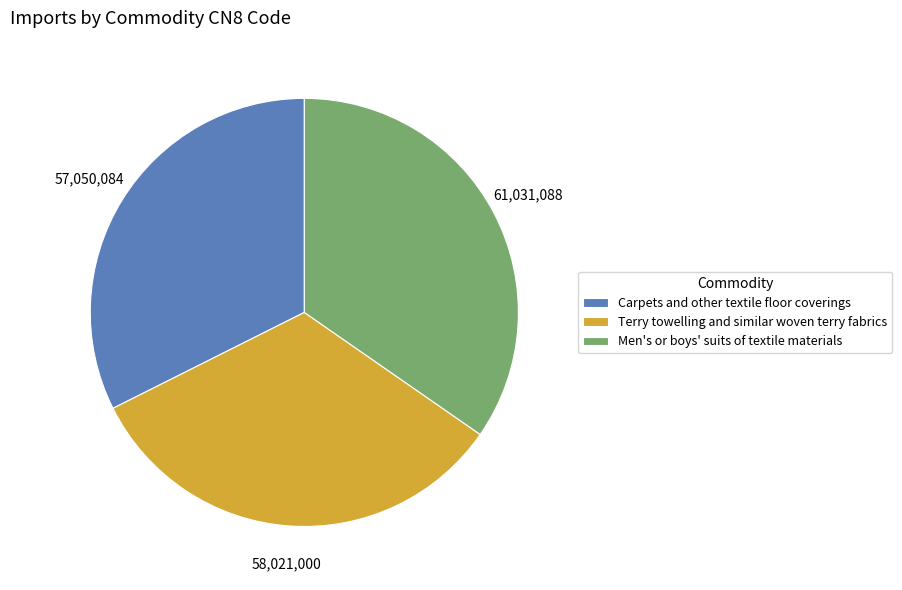

Between Terry towelling and similar woven terry fabrics and Carpets and other textile floor coverings, which is larger?

Terry towelling and similar woven terry fabrics